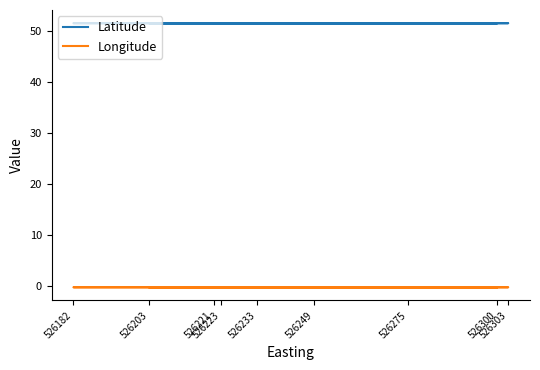

Rank the series by their maximum value, from lowest to highest.

Longitude, Latitude